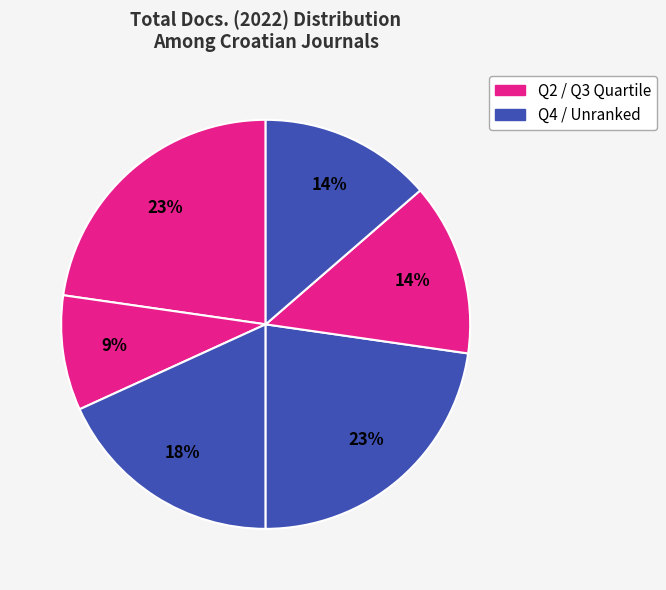

How many segments does this pie chart have?

6